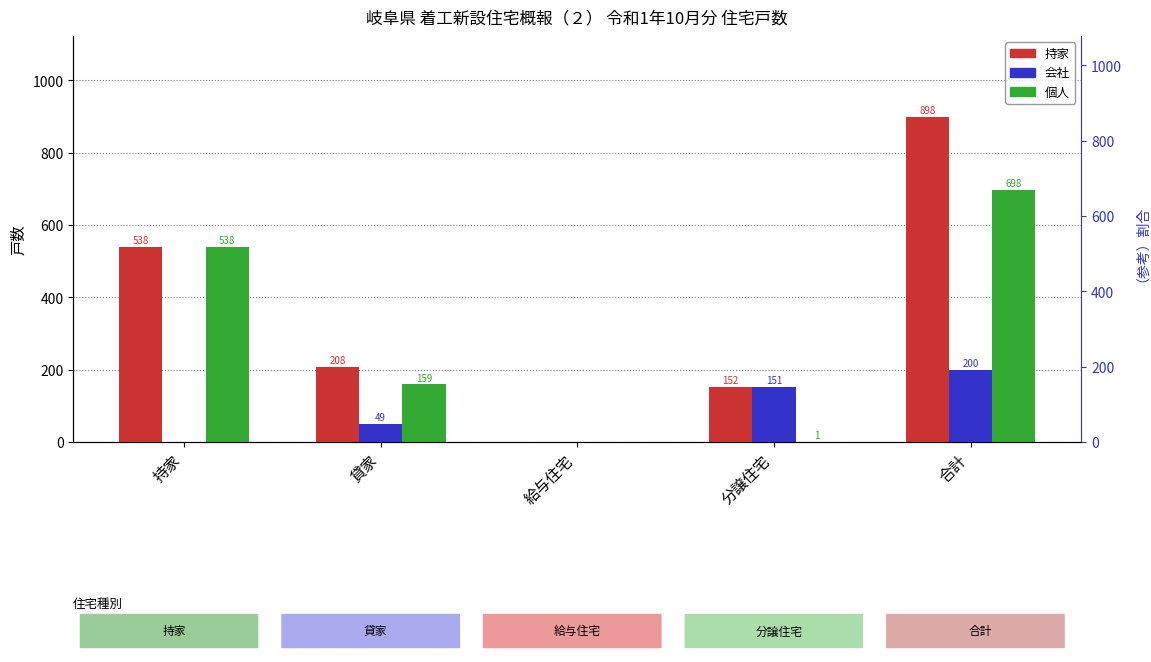

Which series changed the most between 貸家 and 分譲住宅?

個人